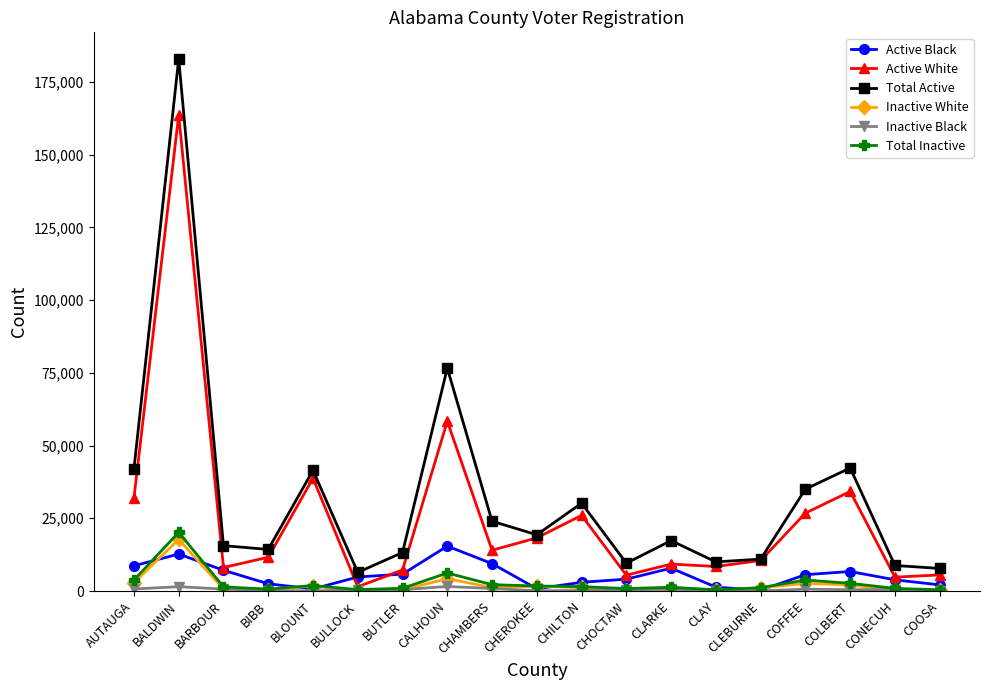

Is this an area chart (filled region under the line)?

No